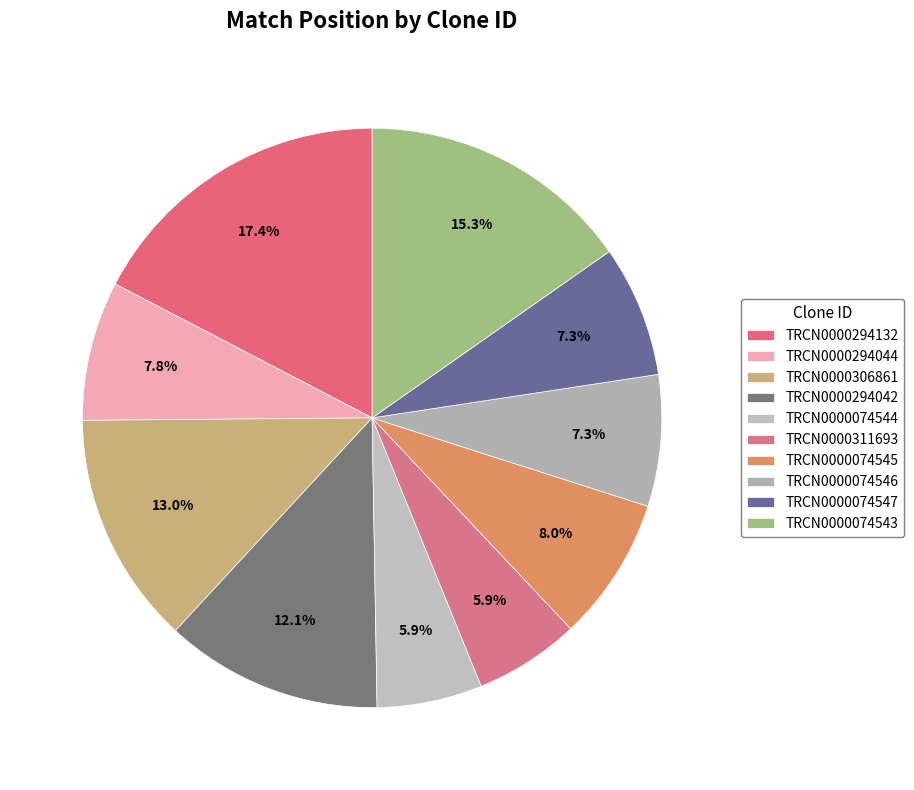

What is the change in value from TRCN0000074546 to TRCN0000074547?

-1